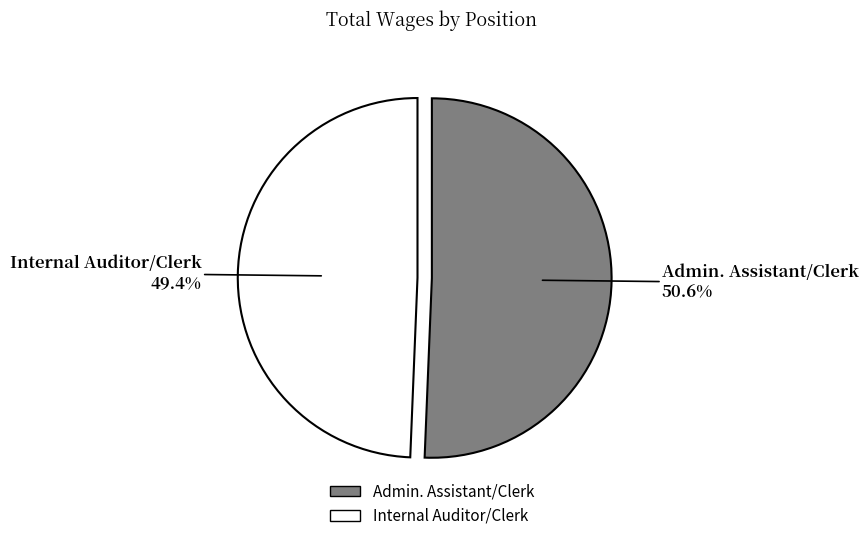

To the nearest percent, what is the difference between the largest and smallest slice percentages?

1%